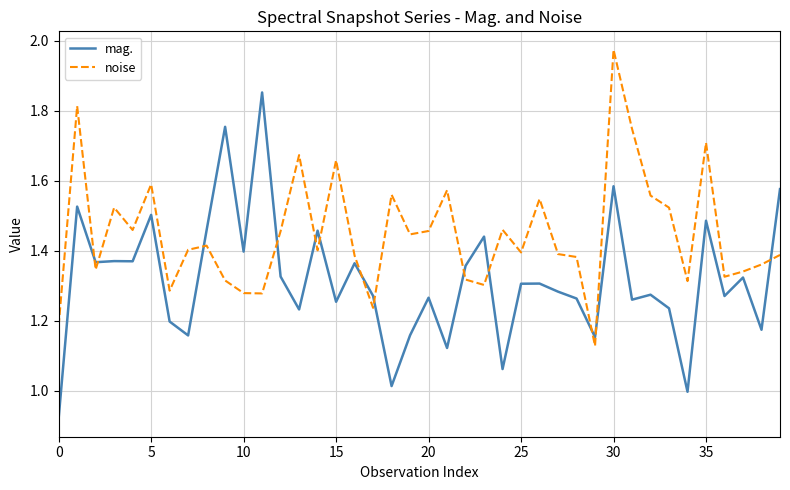

True or false: mag. and noise cross at least once.

True